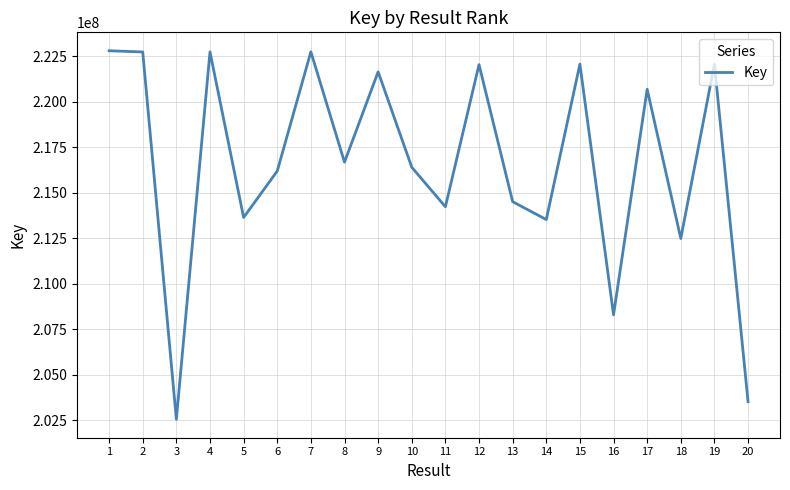

The value at 10 is 93836941. True or false?

False